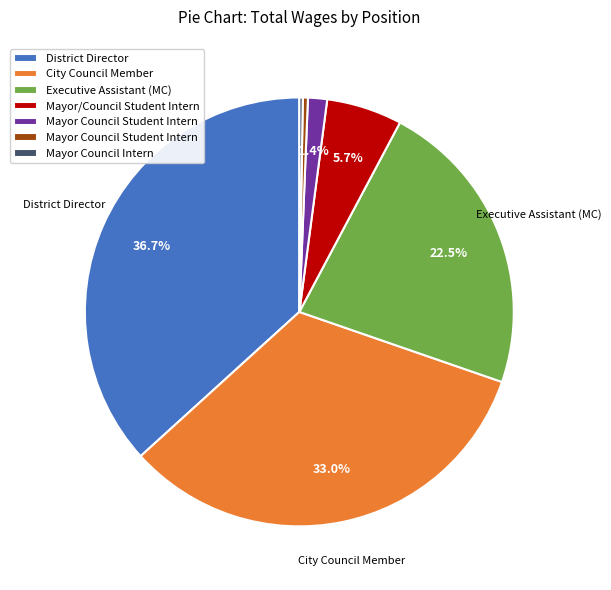

Does any single category account for the majority?

No